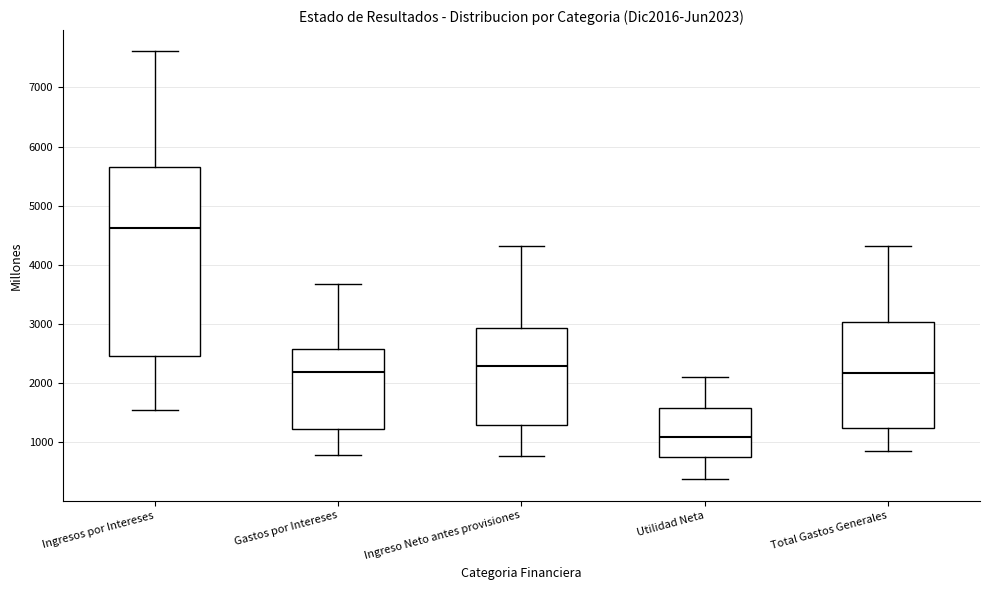

Reading left to right, read every box against the y-axis: the position of its median line, the range the box covers, and the ends of its whiskers. The values are not printed on the chart, so give them approximately, as read against the axis.

Ingresos por Intereses: median 4600, box 2500 to 5700, whiskers 1500 to 7600
Gastos por Intereses: median 2200, box 1200 to 2600, whiskers 800 to 3700
Ingreso Neto antes provisiones: median 2300, box 1300 to 2900, whiskers 800 to 4300
Utilidad Neta: median 1100, box 800 to 1600, whiskers 400 to 2100
Total Gastos Generales: median 2200, box 1200 to 3000, whiskers 900 to 4300